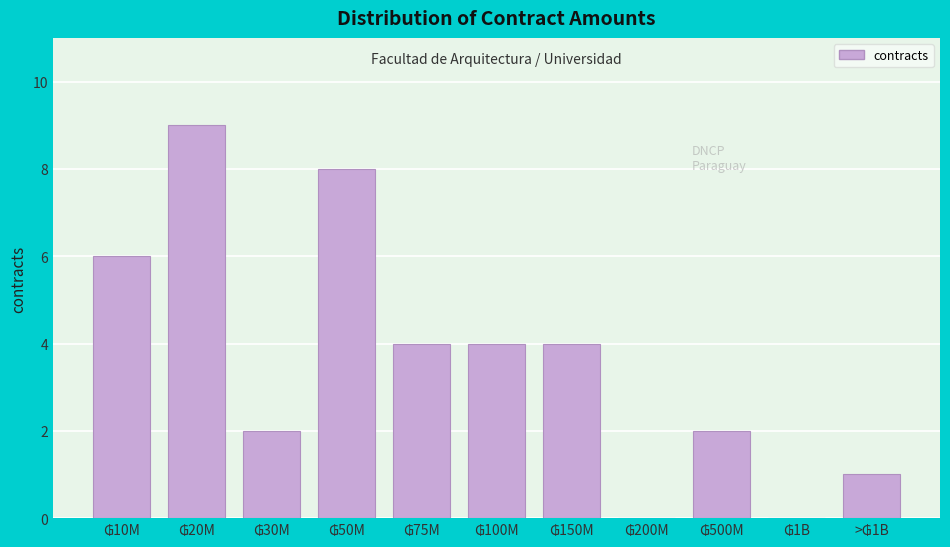

What is the greatest value displayed?

9